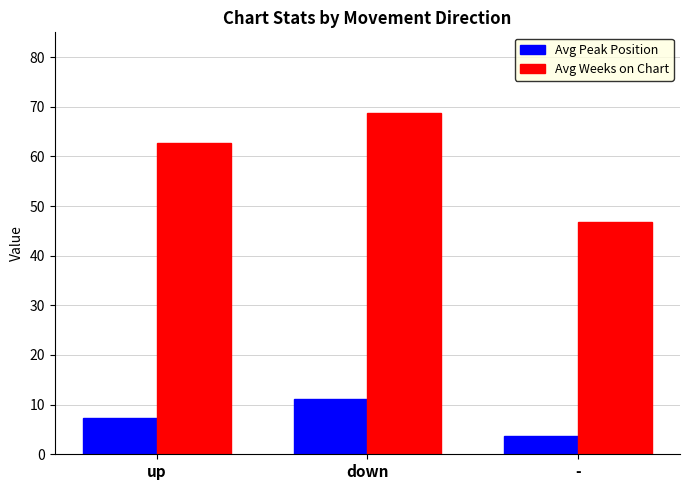

The Avg Peak Position series shows 7.3 at up. True or false?

True